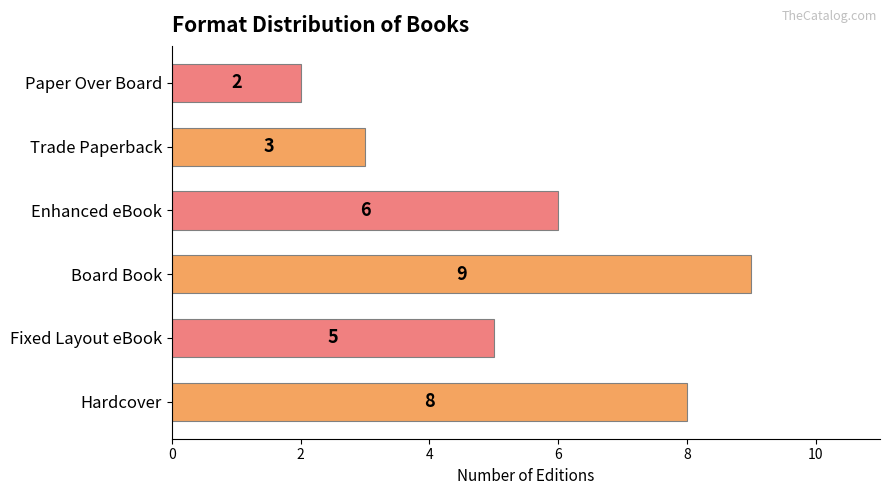

Rank the categories by value from lowest to highest.

Paper Over Board, Trade Paperback, Fixed Layout eBook, Enhanced eBook, Hardcover, Board Book